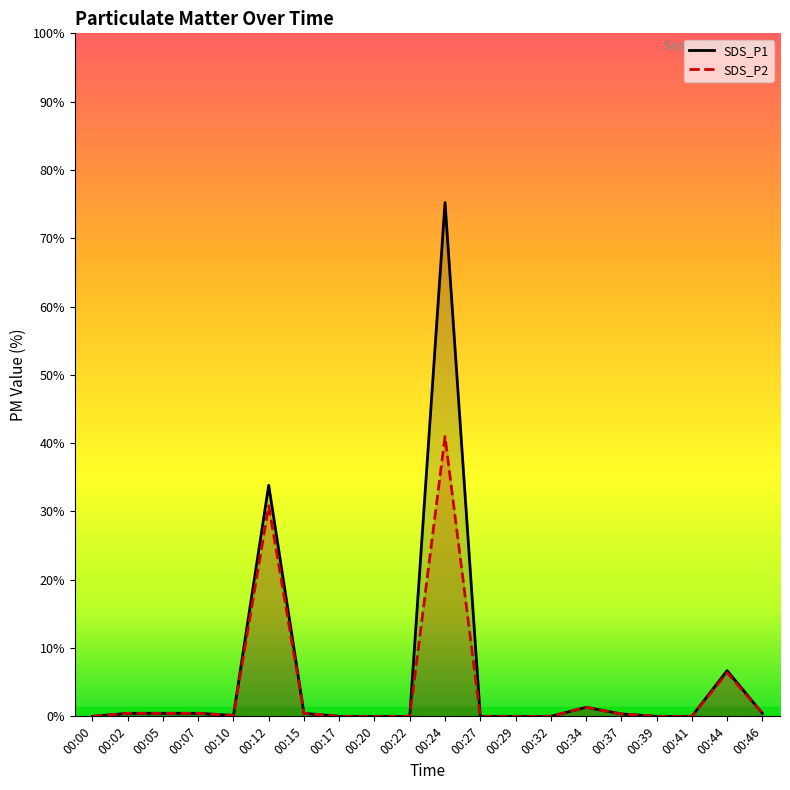

The SDS_P1 series shows 0.0 at 00:41. True or false?

True